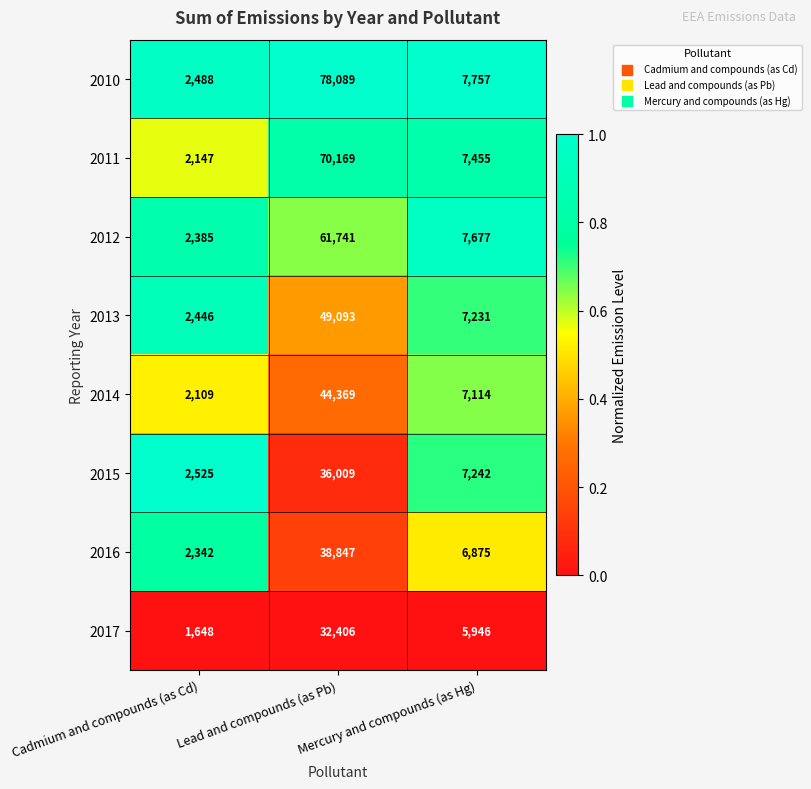

What is the total value across all series at Cadmium and compounds (as Cd)?

18090